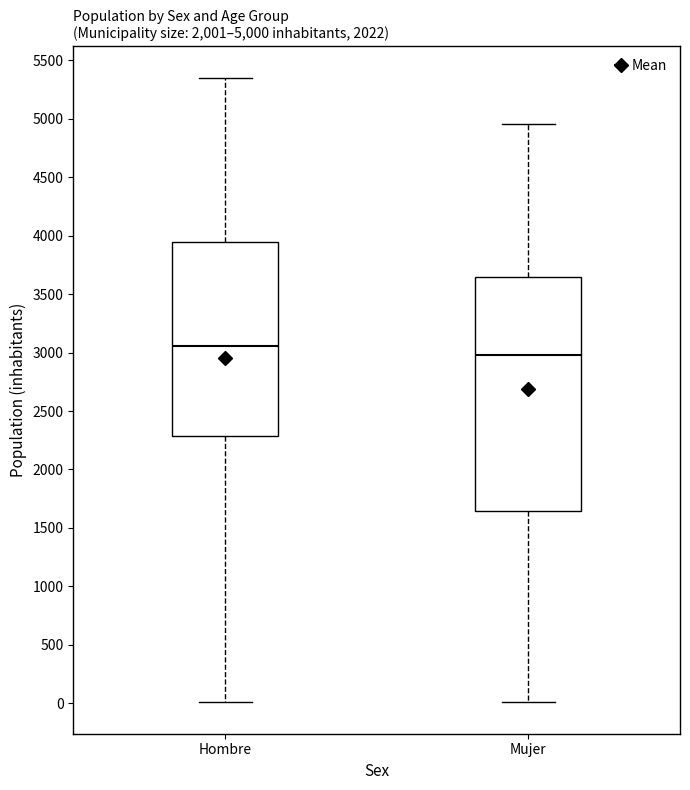

Comparing the boxes themselves (not the whiskers), which one is the tallest?

Mujer